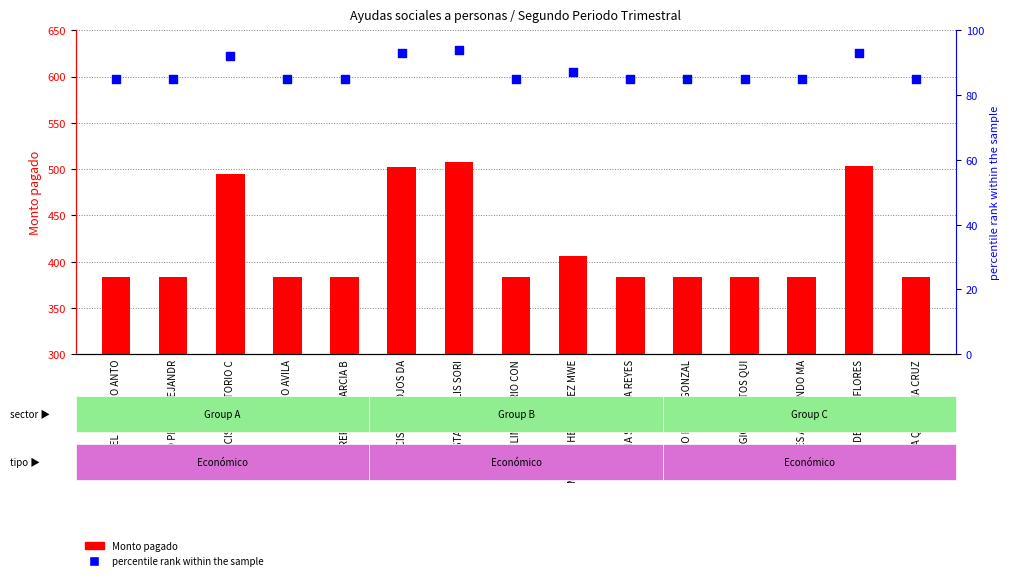

Which series reaches the maximum Y coordinate?

Monto pagado